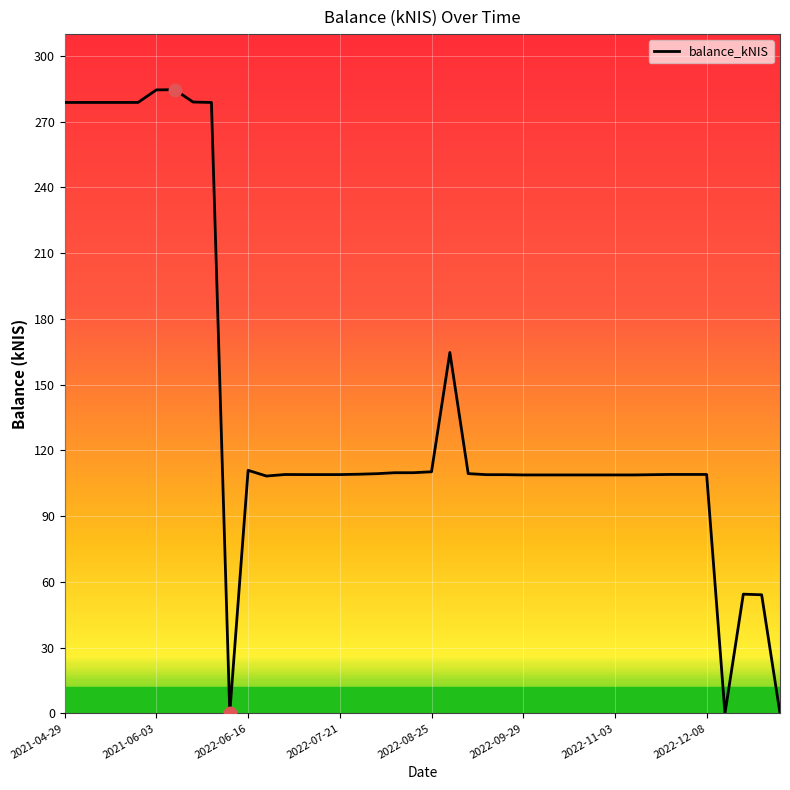

What is the difference between the maximum and minimum values?

284.6